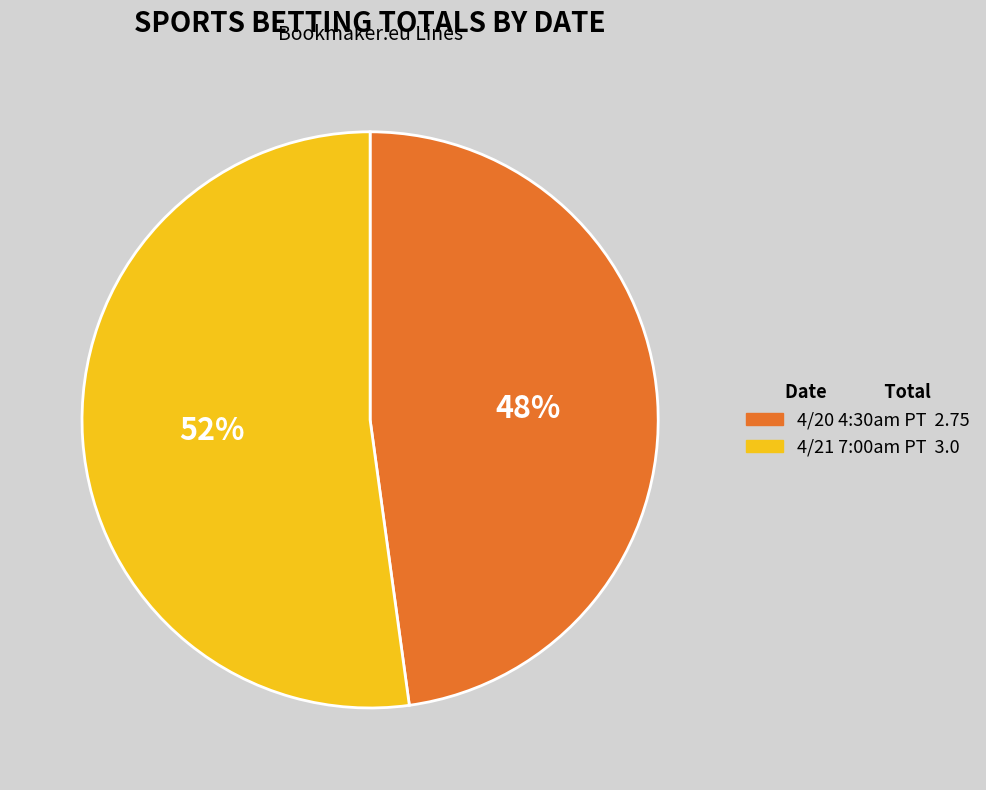

Count the number of slices in the pie.

2